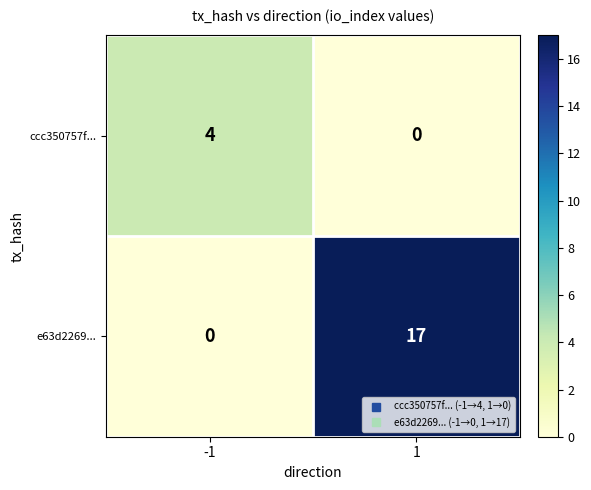

Reading left to right, what are all the values shown in this chart?

ccc350757f...: -1=4	1=0
e63d2269...: -1=0	1=17